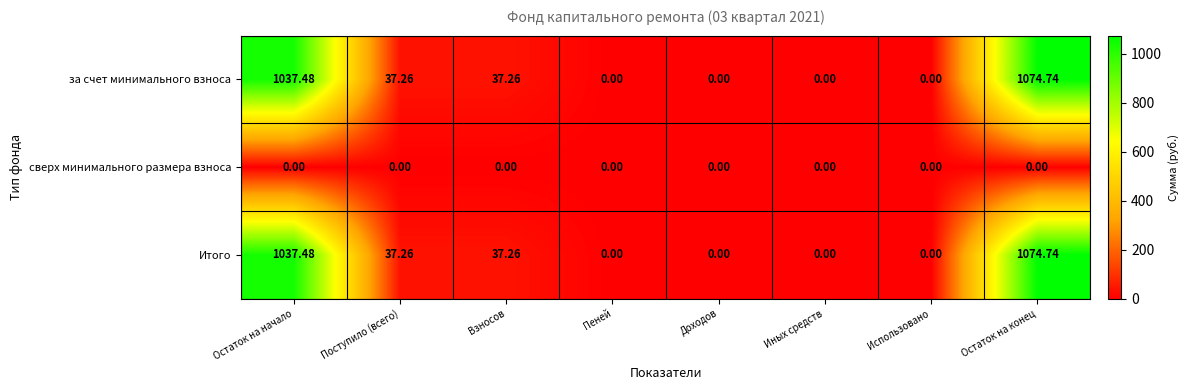

What is the greatest value displayed?

1074.7